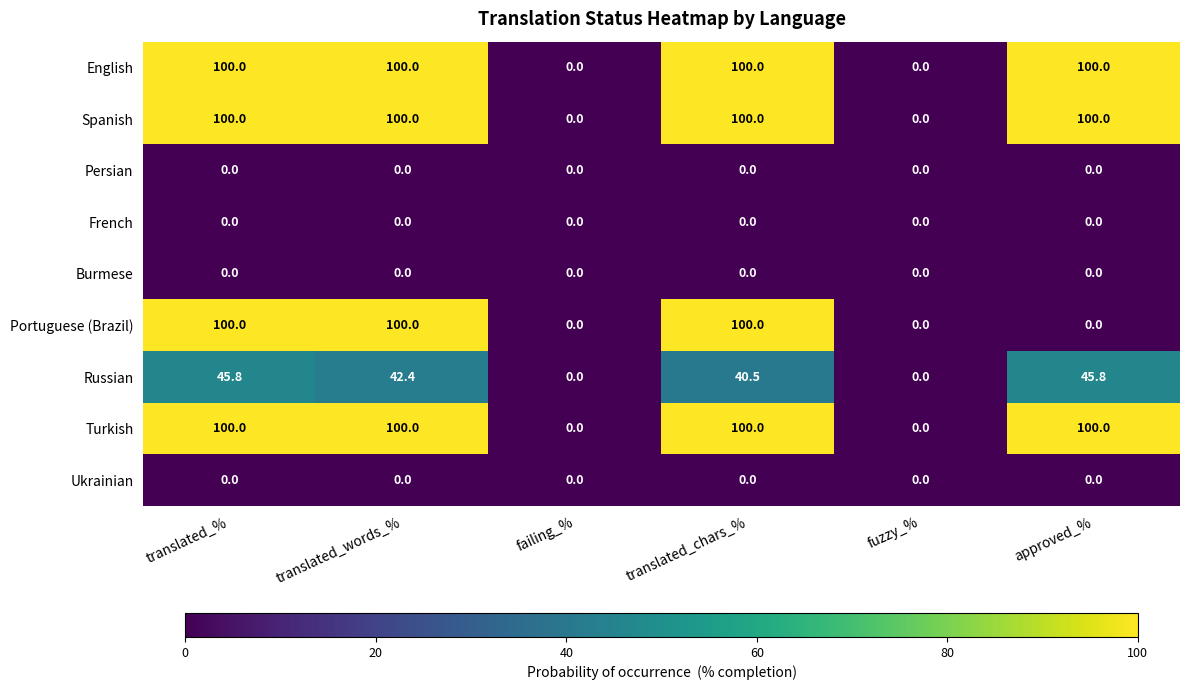

At how many categories does at least one series exceed 27?

4